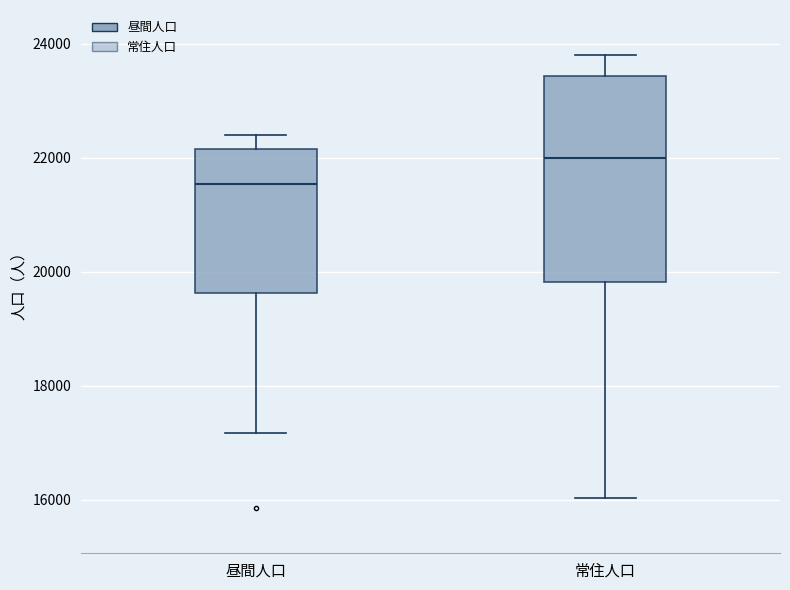

Comparing the boxes themselves (not the whiskers), which one is the tallest?

常住人口